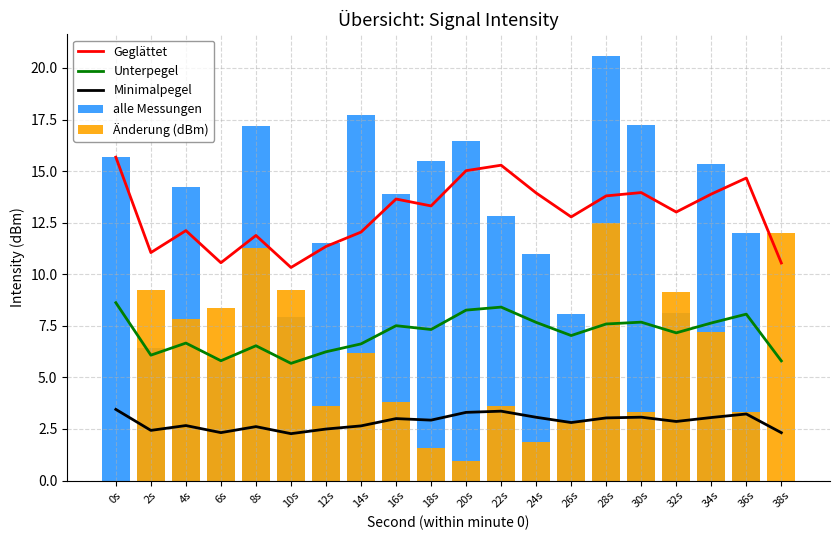

Reading left to right, list all the values displayed in this chart.

Geglättet: 15.7	11.0	12.1	10.6	11.9	10.3	11.3	12.0	13.6	13.3	15.0	15.3	13.9	12.8	13.8	14.0	13.0	13.9	14.7	10.5
Unterpegel: 8.6	6.1	6.7	5.8	6.5	5.7	6.2	6.6	7.5	7.3	8.3	8.4	7.7	7.0	7.6	7.7	7.2	7.6	8.1	5.8
Minimalpegel: 3.4	2.4	2.7	2.3	2.6	2.3	2.5	2.6	3.0	2.9	3.3	3.4	3.1	2.8	3.0	3.1	2.9	3.1	3.2	2.3
alle Messungen: 15.7	6.4	14.2	5.9	17.2	7.9	11.5	17.7	13.9	15.5	16.5	12.8	11.0	8.1	20.6	17.3	8.1	15.3	12.0	0.0
Änderung (dBm): 0.0	9.3	7.8	8.4	11.3	9.3	3.6	6.2	3.8	1.6	1.0	3.6	1.8	2.9	12.5	3.3	9.1	7.2	3.3	12.0